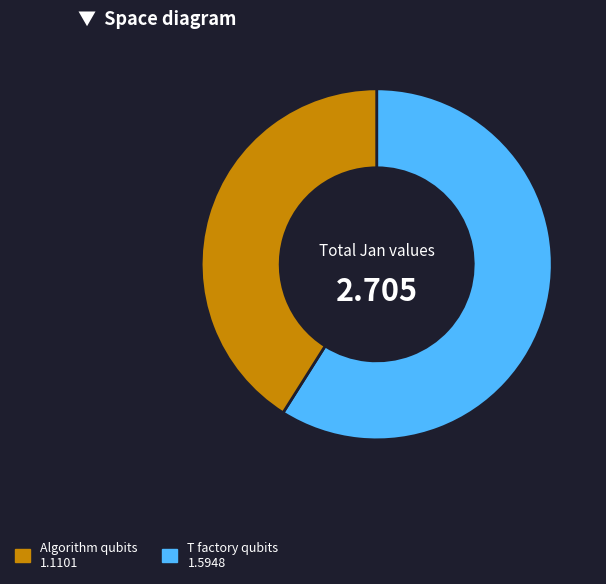

Is there any slice that represents more than half of the pie?

Yes